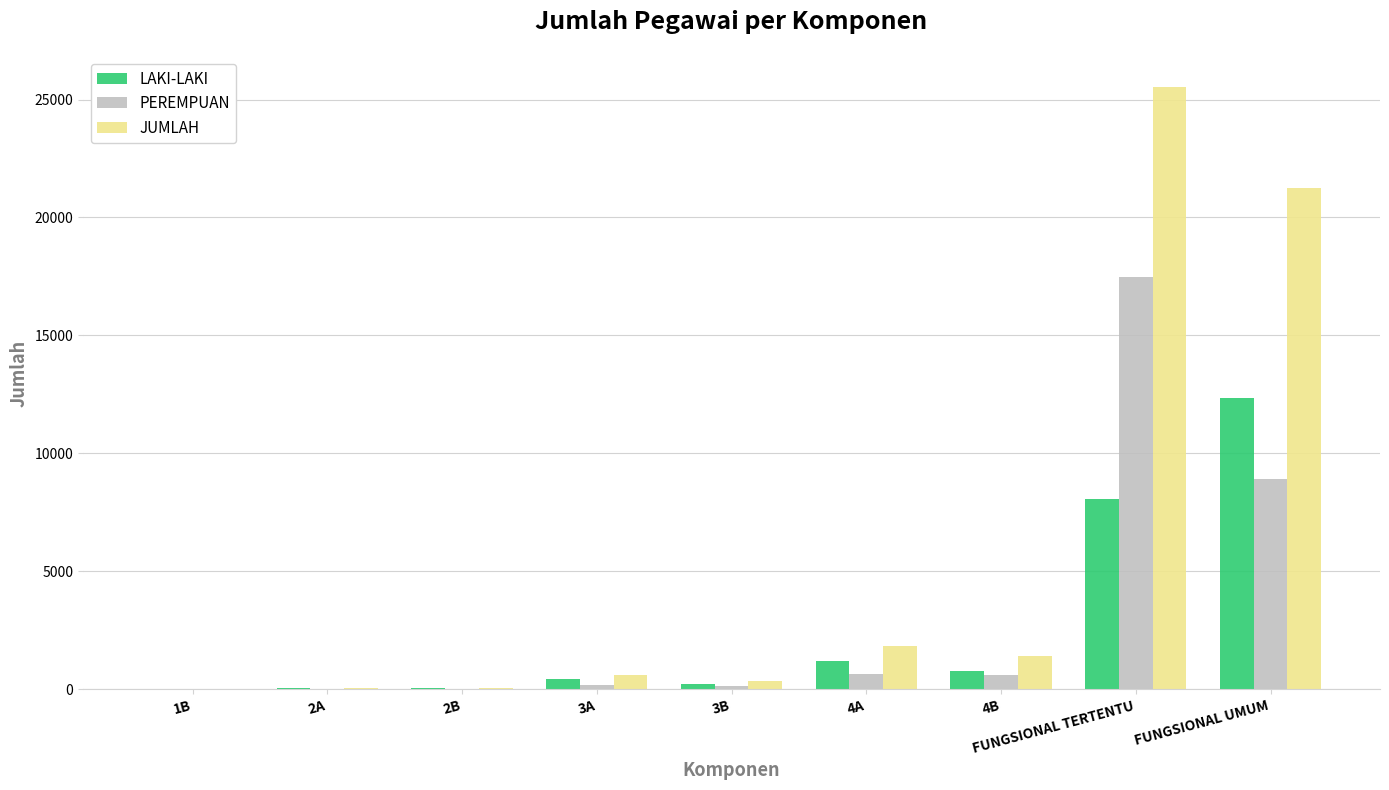

At which category is the sum across all series the highest?

FUNGSIONAL TERTENTU